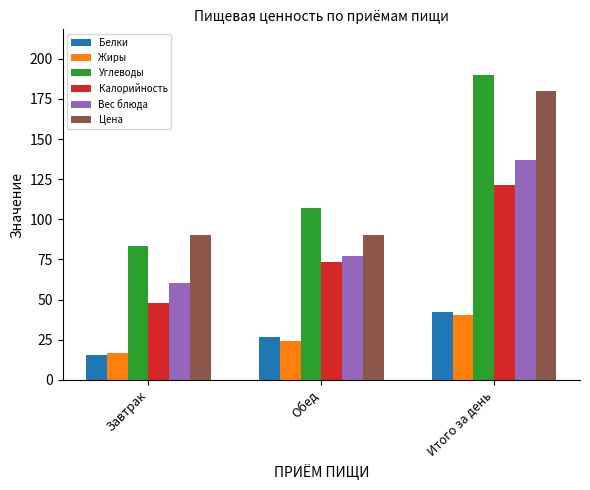

Between Завтрак and Обед, which series saw the biggest shift?

Калорийность